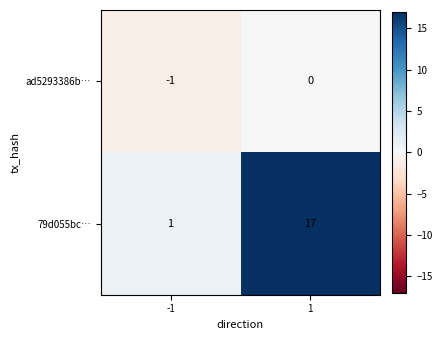

Reading left to right, list all the values displayed in this chart.

ad5293386b…: -1	0
79d055bc…: 1	17